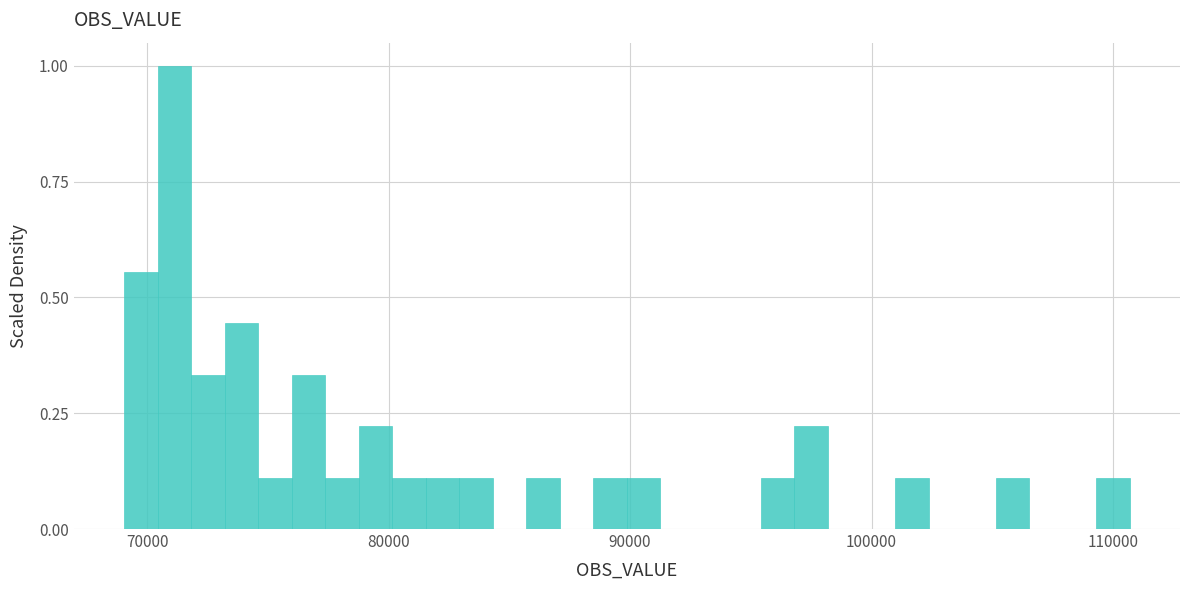

Read against the x-axis, roughly where is the centre of the tallest bar?

71000